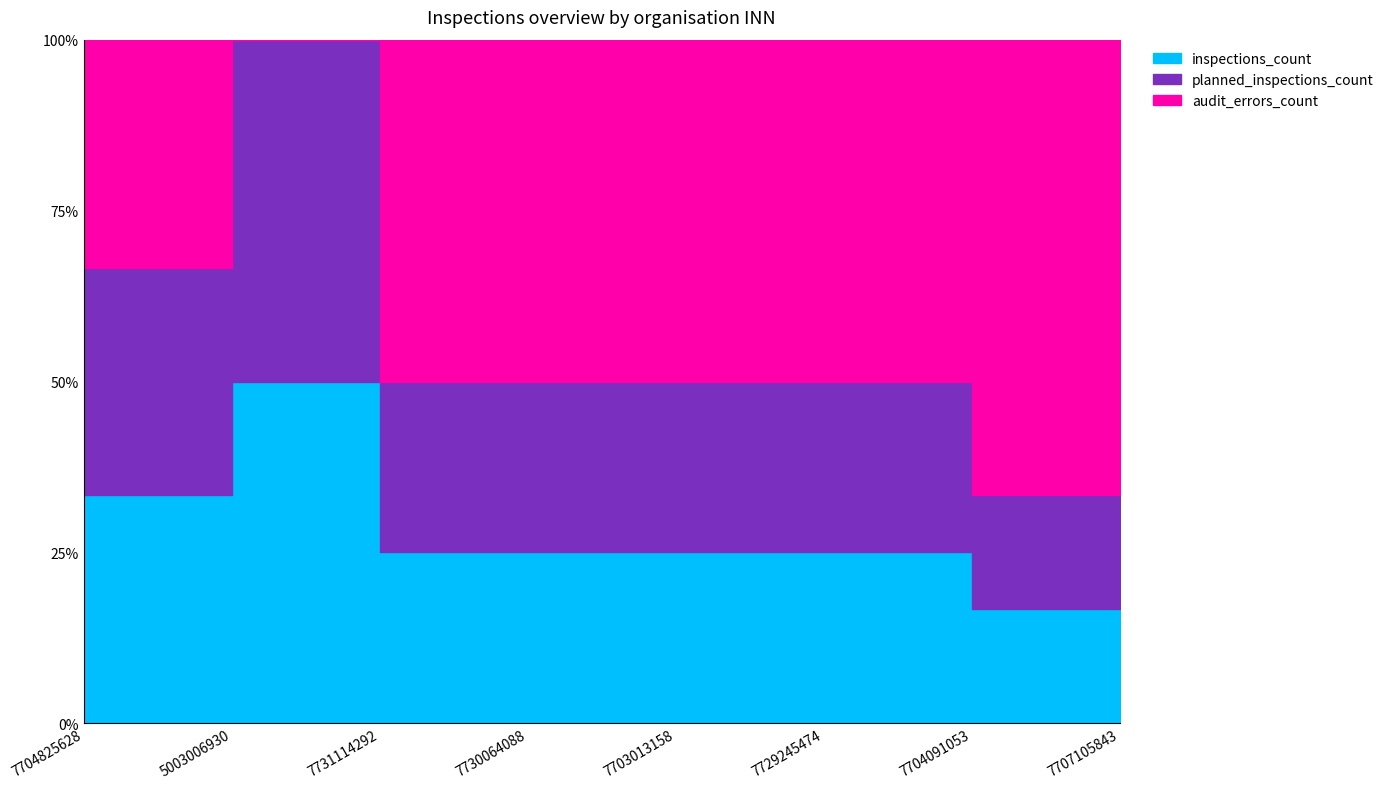

List the labels in order of inspections_count value, smallest first.

7704825628, 5003006930, 7731114292, 7730064088, 7703013158, 7729245474, 7704091053, 7707105843